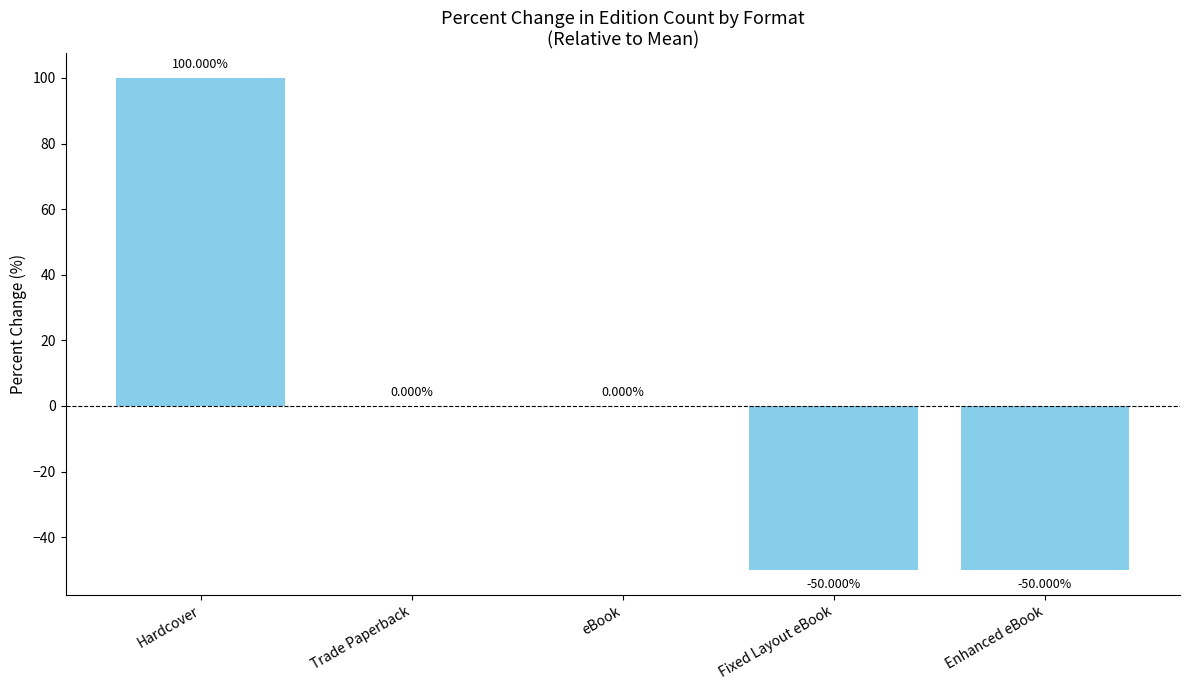

How many categories are shown in the chart?

5